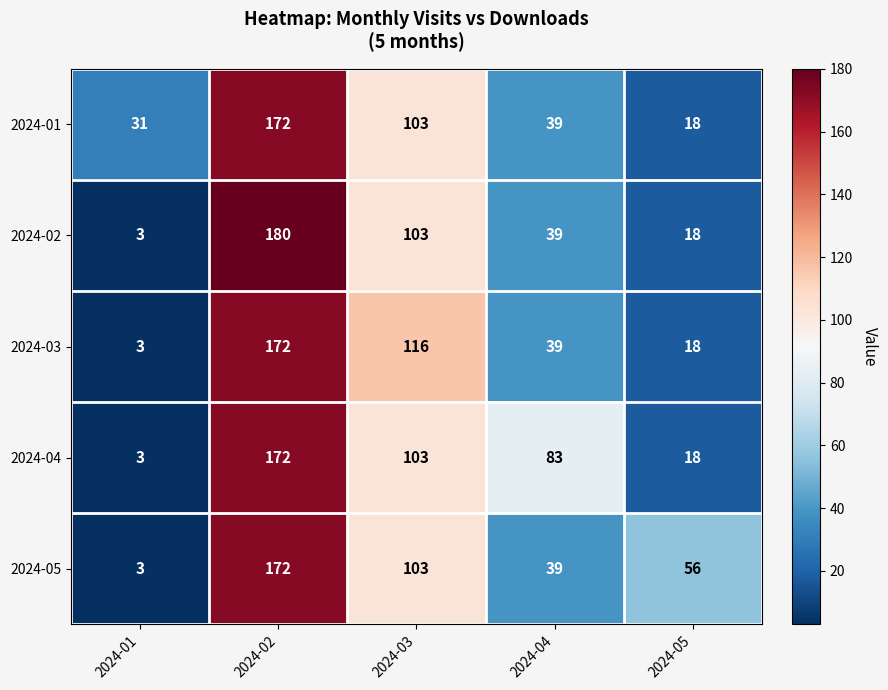

Which series has the widest spread of values?

2024-02